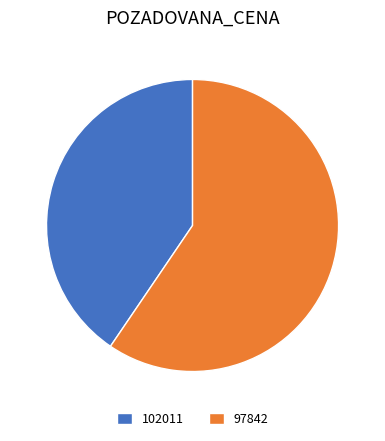

Which slice is the smallest?

102011